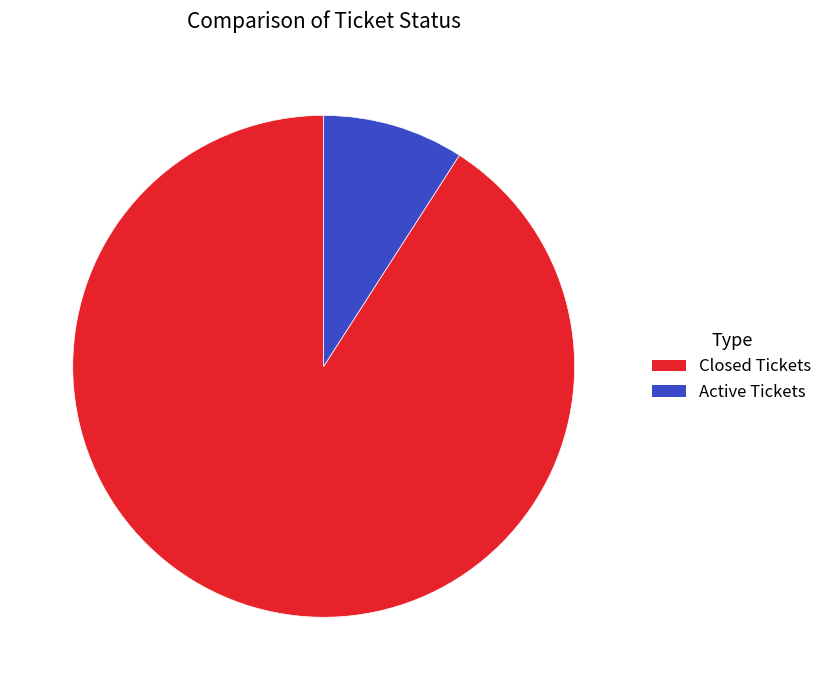

Combined, do Active Tickets and Closed Tickets account for over 50%?

Yes